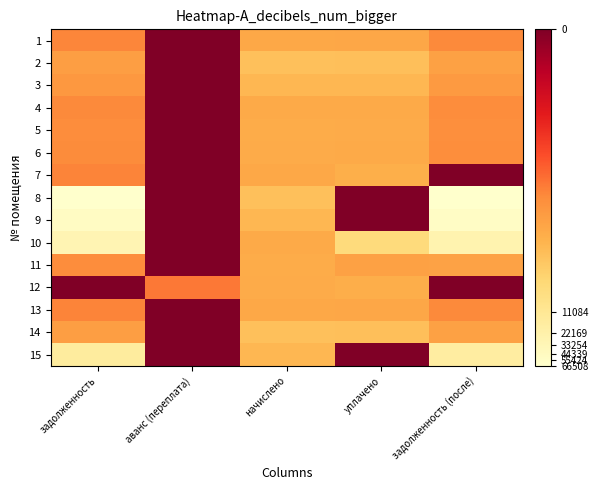

What is the spread (max minus min) of values at уплачено?

8.5